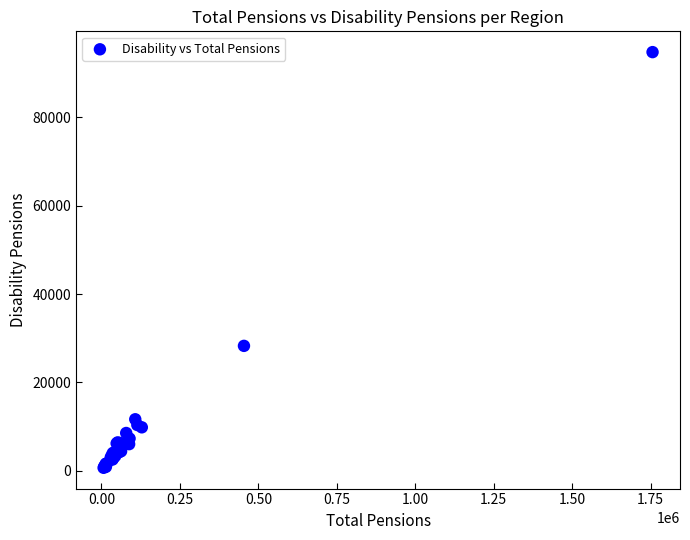

What Y value in the scatter plot is closest to 47713?

28277